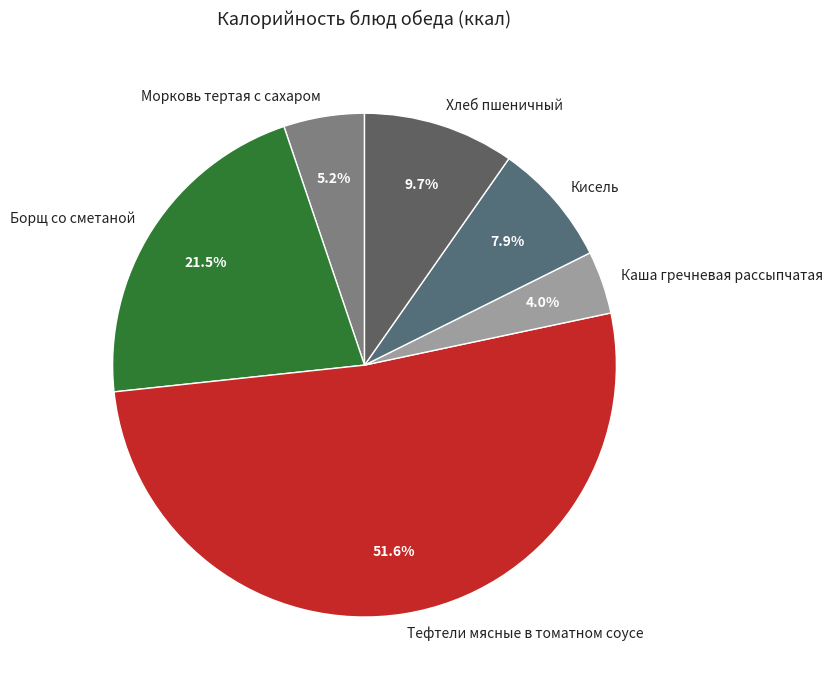

What percentage do Хлеб пшеничный and Борщ со сметаной together represent?

31.2%